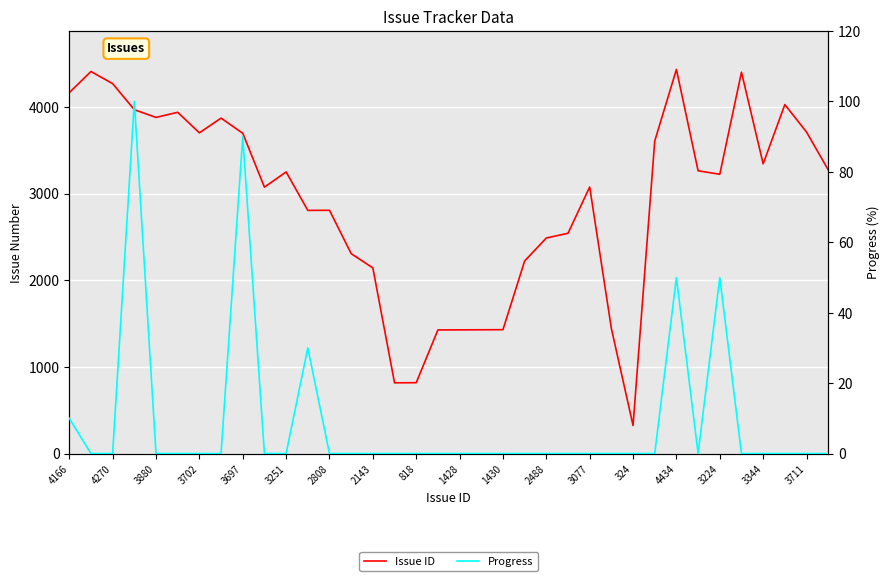

Rank the series by their maximum value, from highest to lowest.

Issue ID, Progress